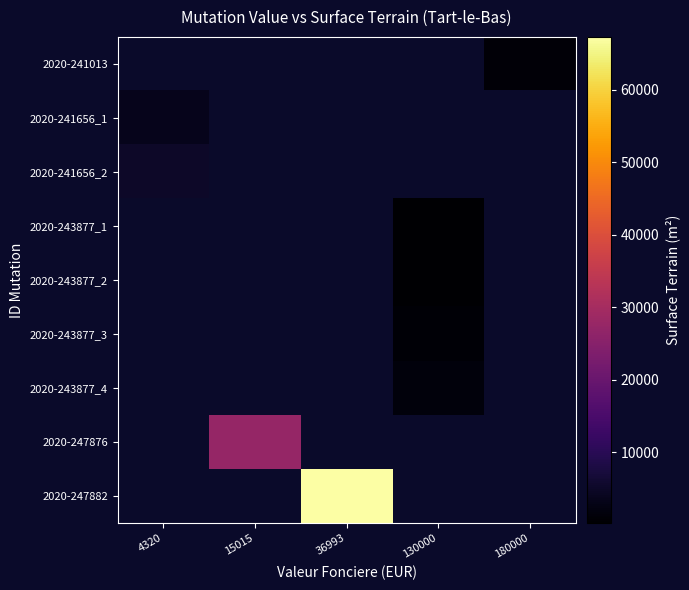

What is the maximum value for 2020-241656_1?

3570.0